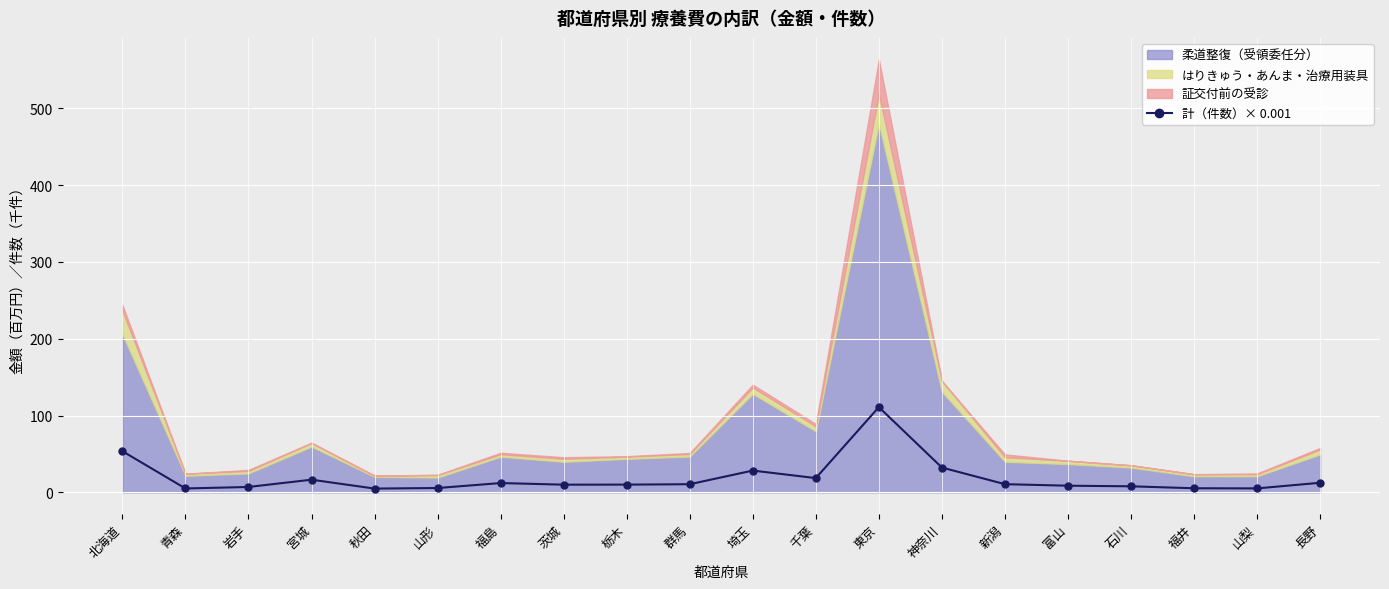

Where is the first local minimum?

青森